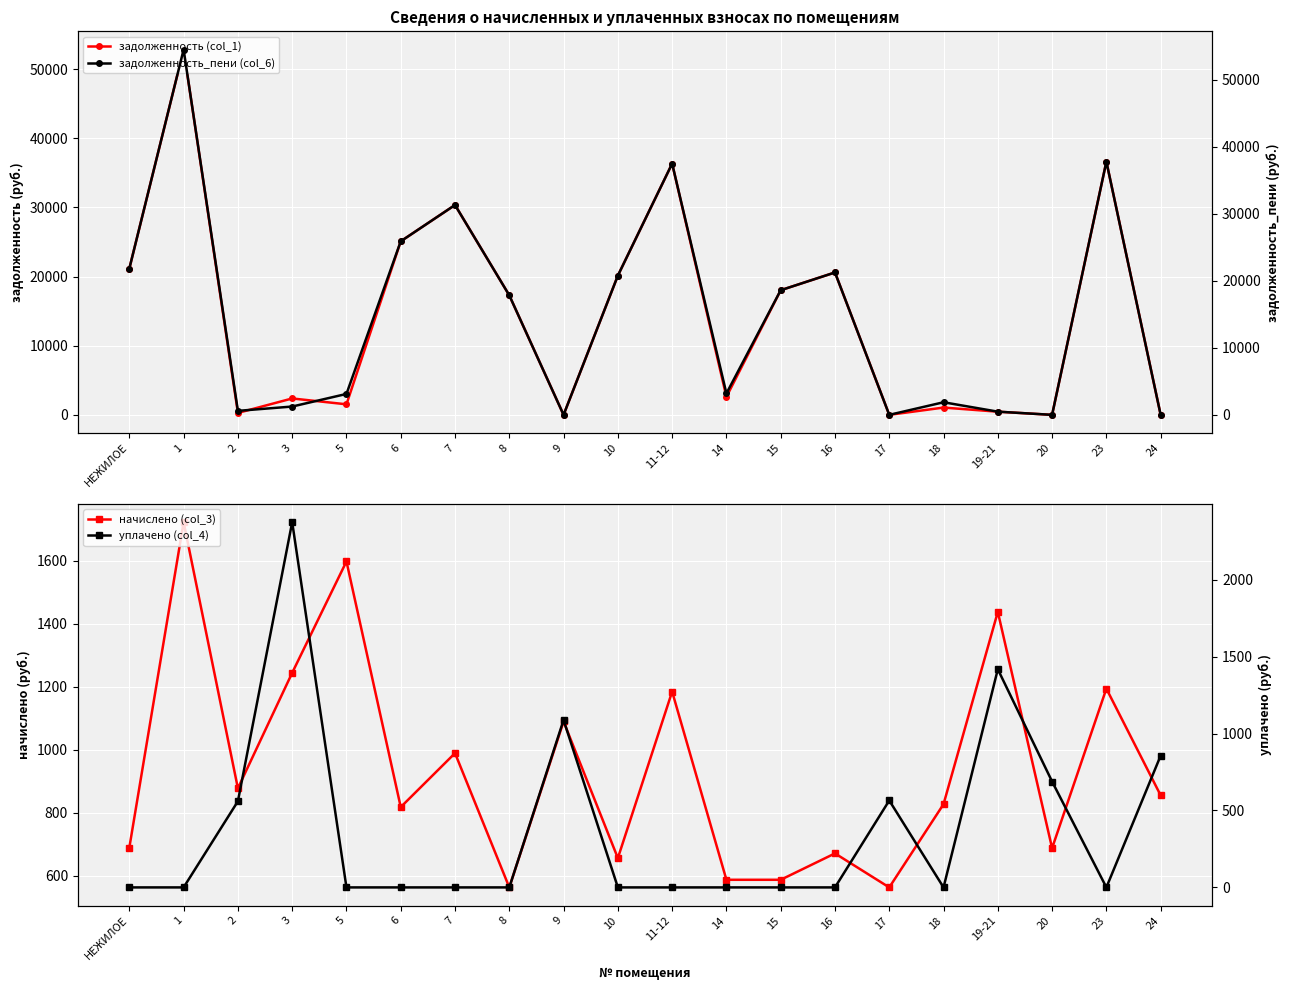

What position from the right is 6?

15